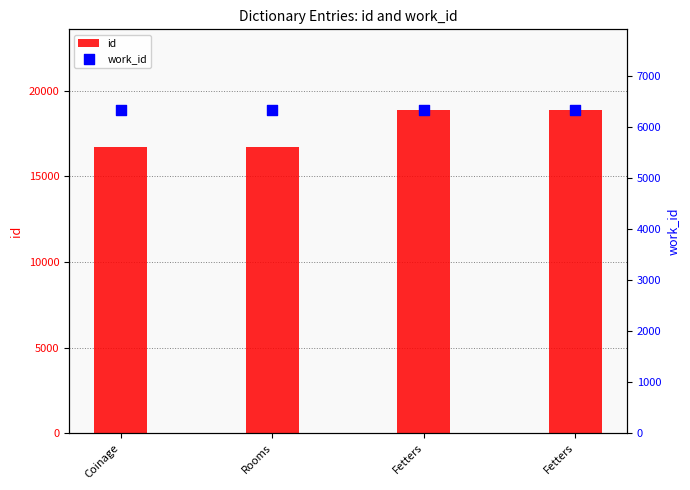

Which series has the widest spread of Y values?

id